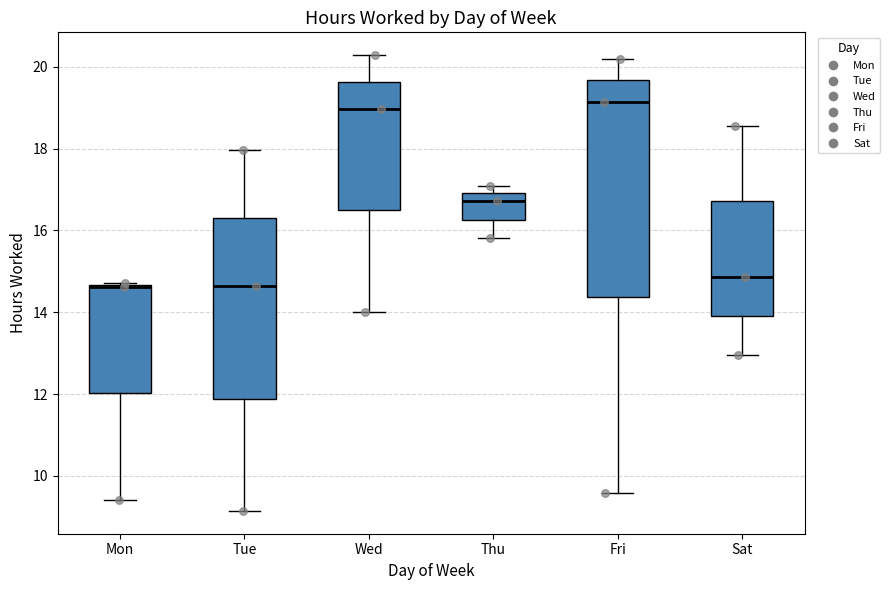

Where is the upper edge of the box for Sat on the y-axis? The values are not printed on the chart, so give them approximately, as read against the axis.

16.8